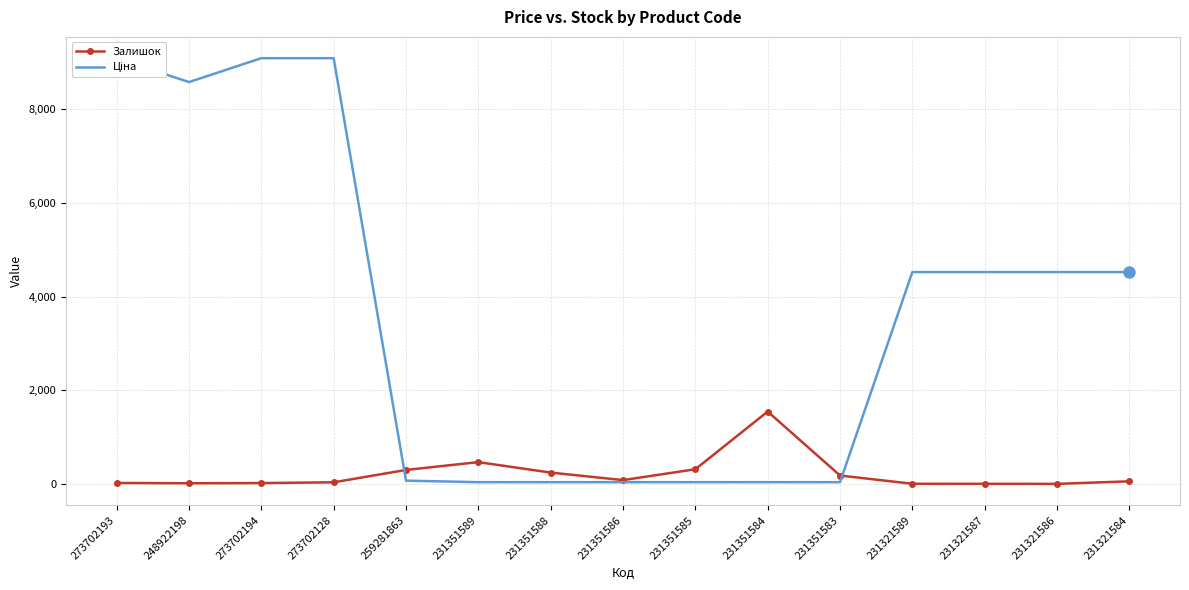

What is the average value of the Ціна series?

3616.5